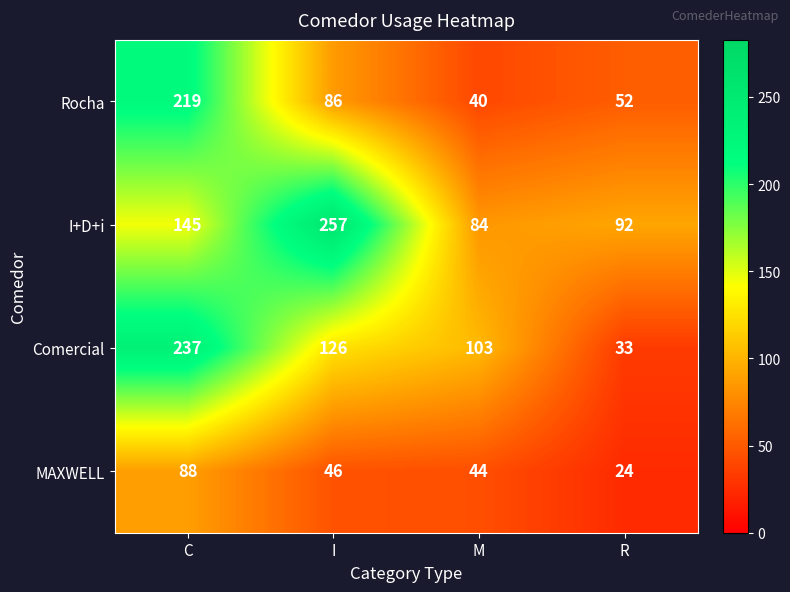

Which series has the largest total across all categories?

I+D+i